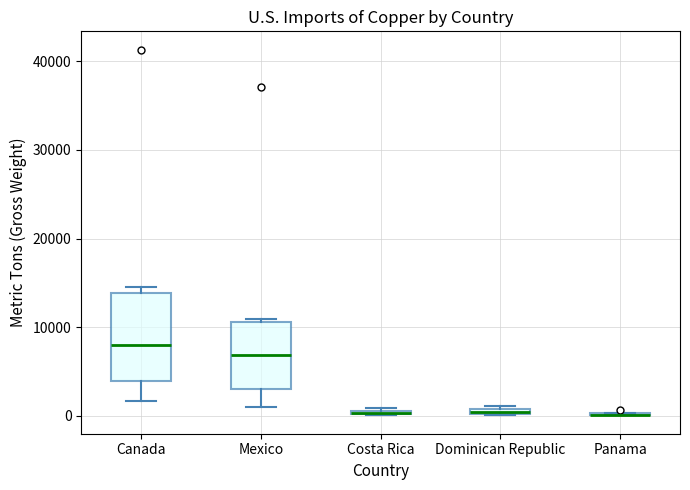

Which box is the tallest, from its lower edge to its upper edge?

Canada